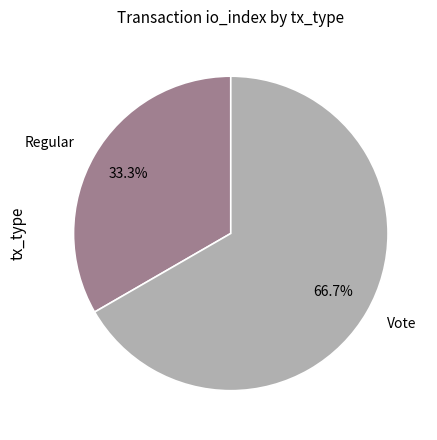

True or false: Vote accounts for 81% of the total.

False